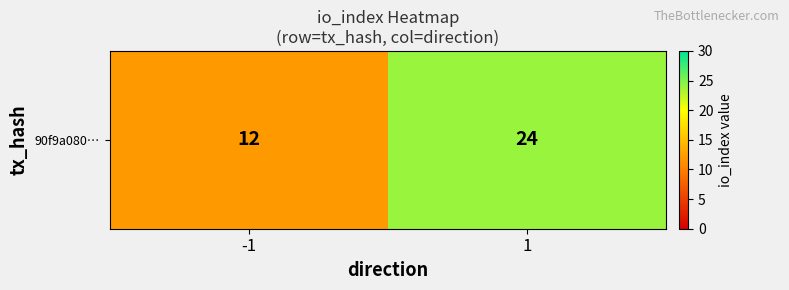

Which has a higher value, 1 or -1?

1